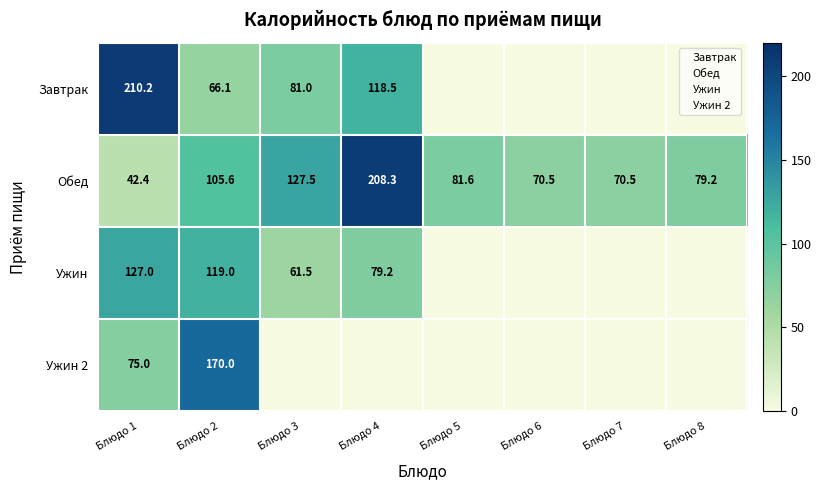

What is the approximate value of Обед at Блюдо 5?

81.6